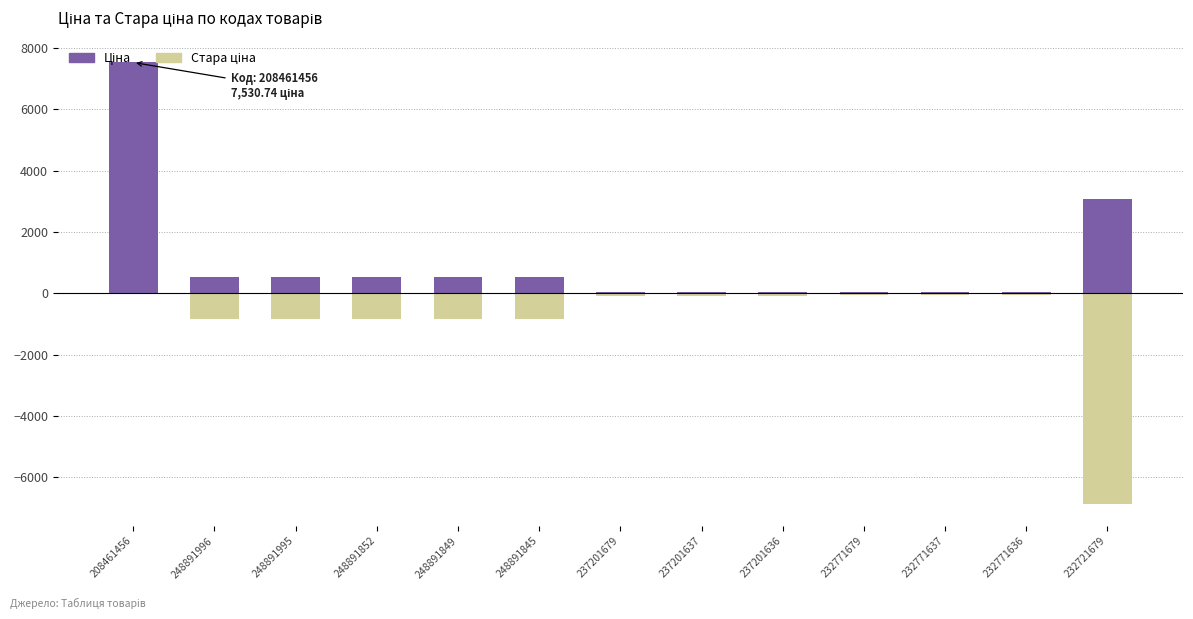

What is the total value across all series at 248891995?

-316.5